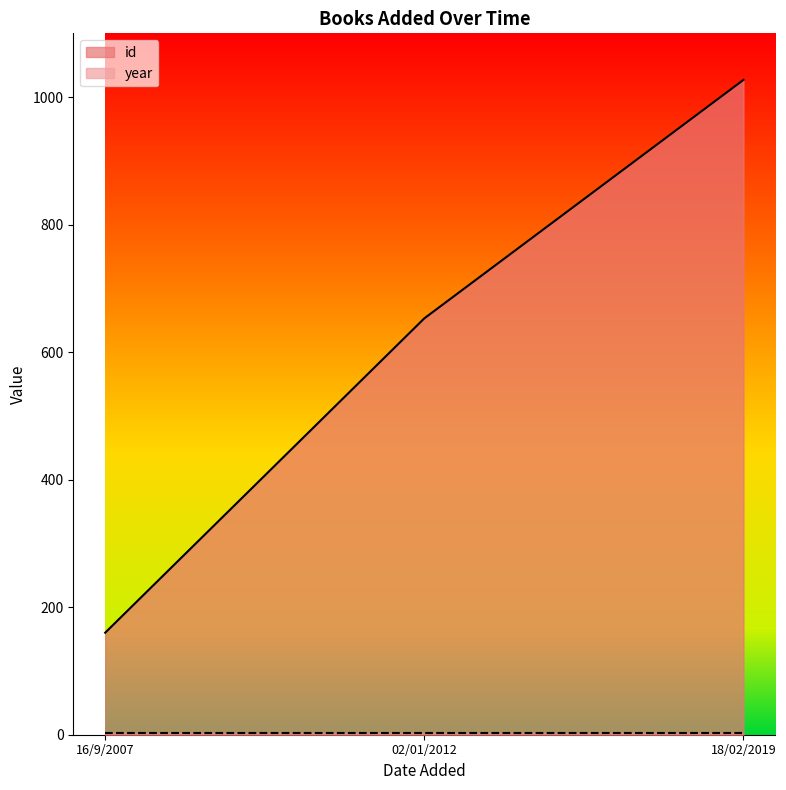

Reading left to right, list all the values displayed in this chart.

160	653	1027